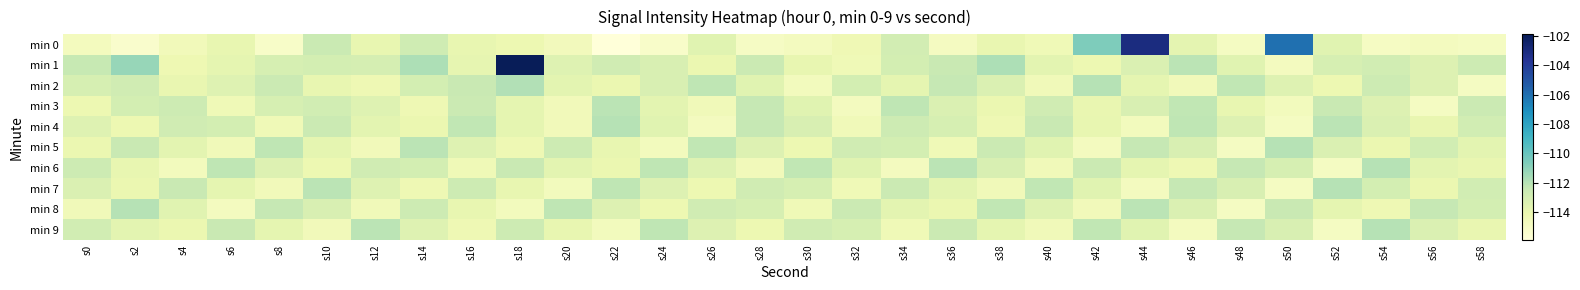

Which category has the lowest value across all series?

s22